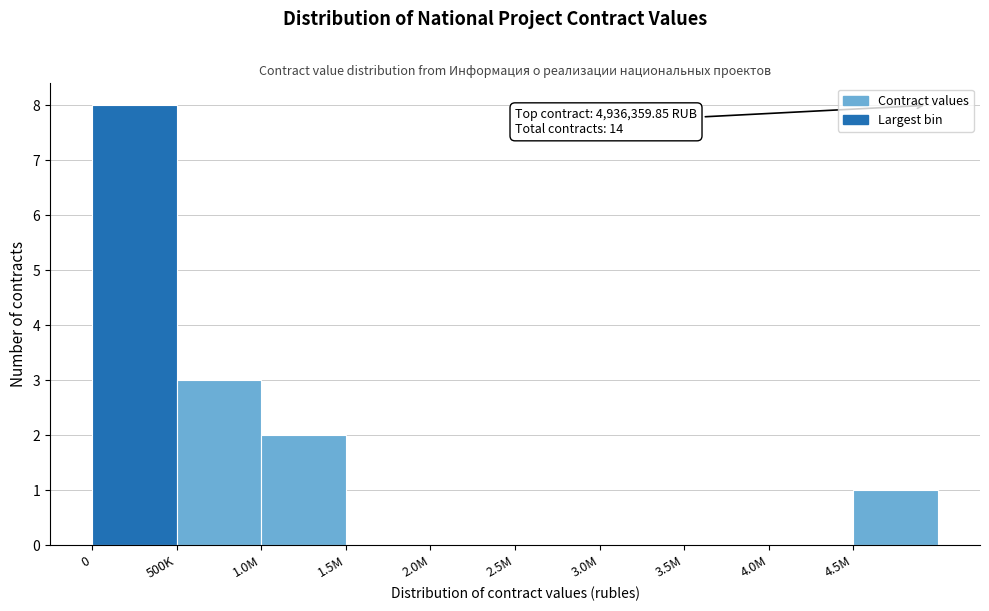

Reading left to right, what are all the values shown in this chart?

0=8	500K=3	1.0M=2	1.5M=0	2.0M=0	2.5M=0	3.0M=0	3.5M=0	4.0M=0	4.5M=1